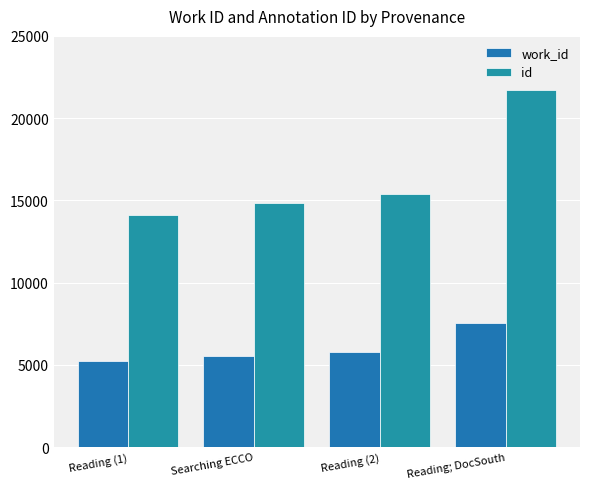

At which category is the sum across all series the highest?

Reading; DocSouth